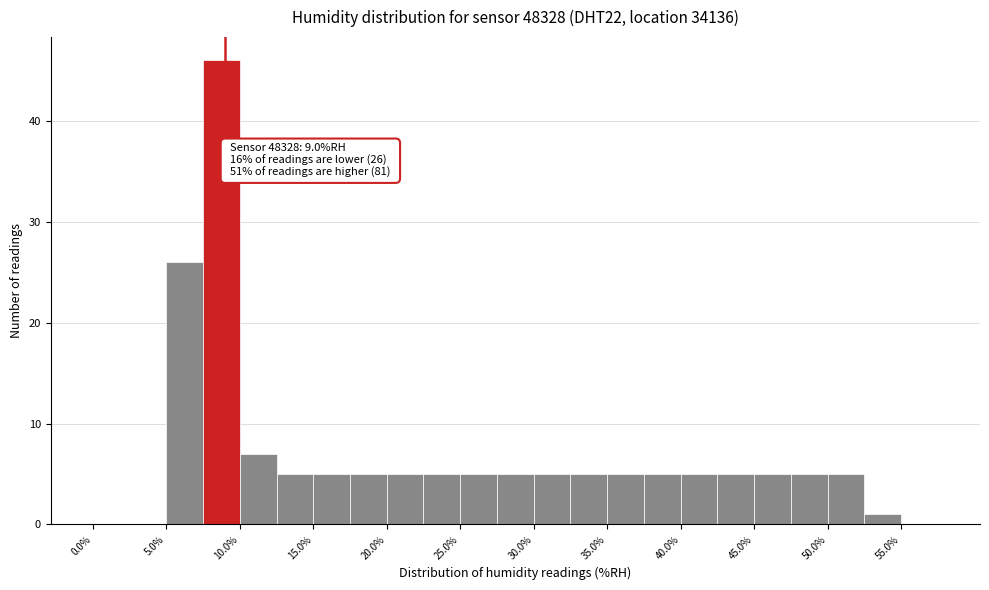

Which range on the x-axis has the tallest bar?

7.5 to 10.0